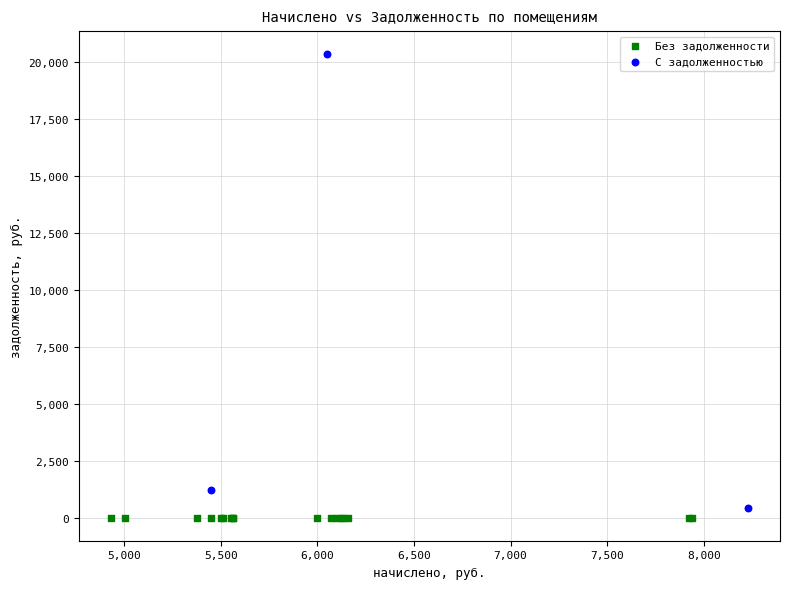

Which series contains the highest Y value?

С задолженностью